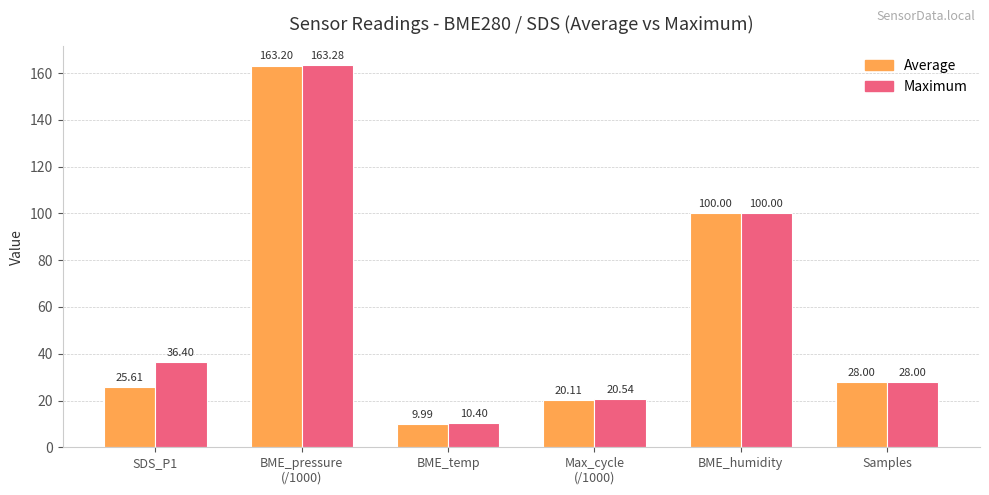

What is the sum of the Maximum values at Samples and SDS_P1?

64.4